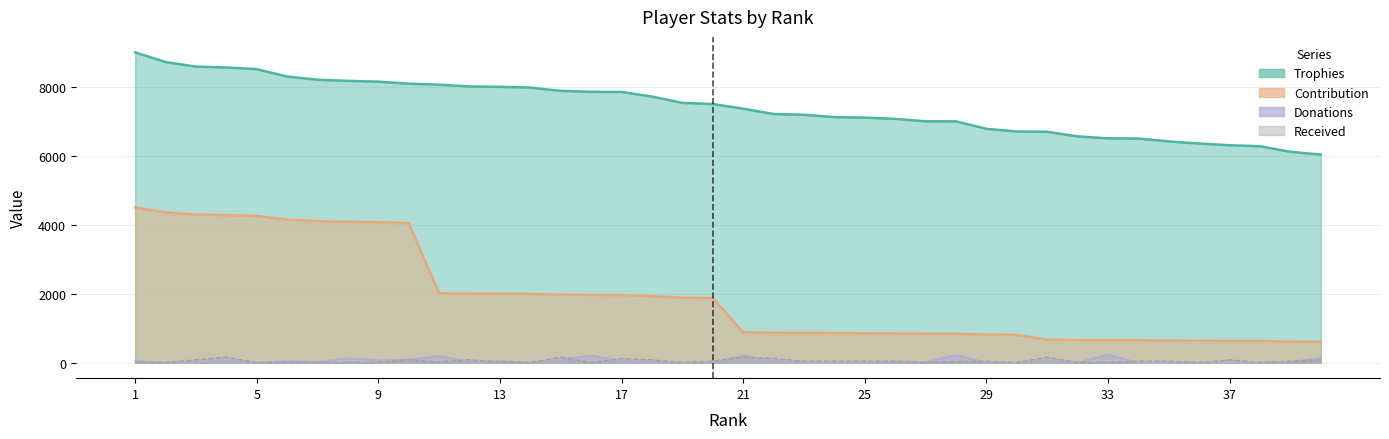

What is the average value of the Received series?

45